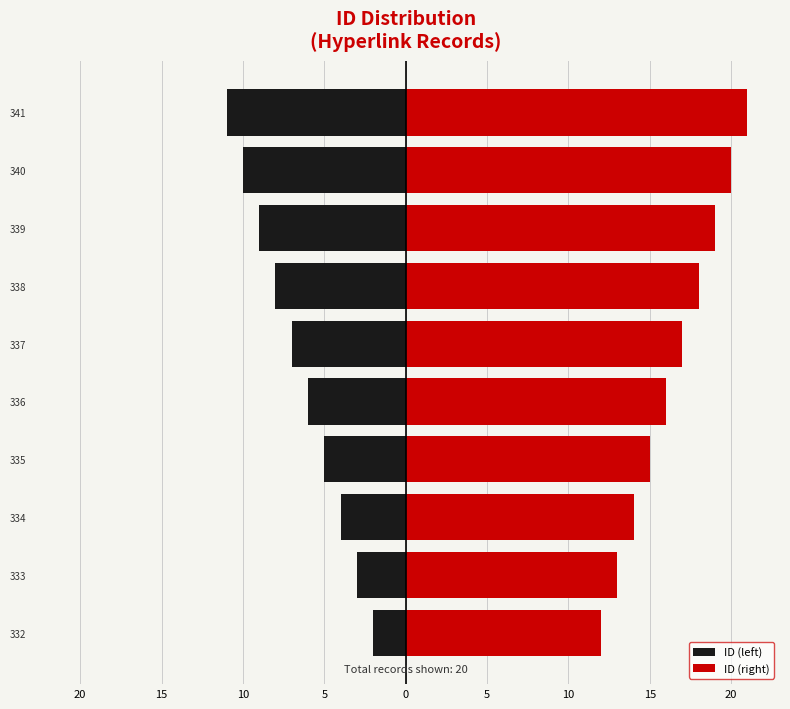

Count the ID (left) values in the range -9 to -4.

6